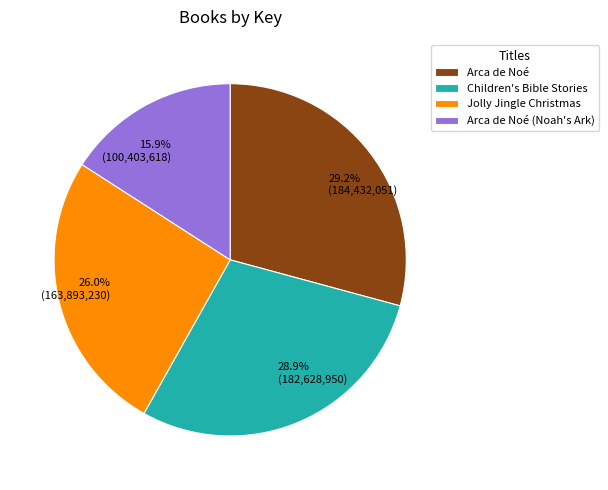

Which slice is the smallest?

Arca de Noé (Noah's Ark)